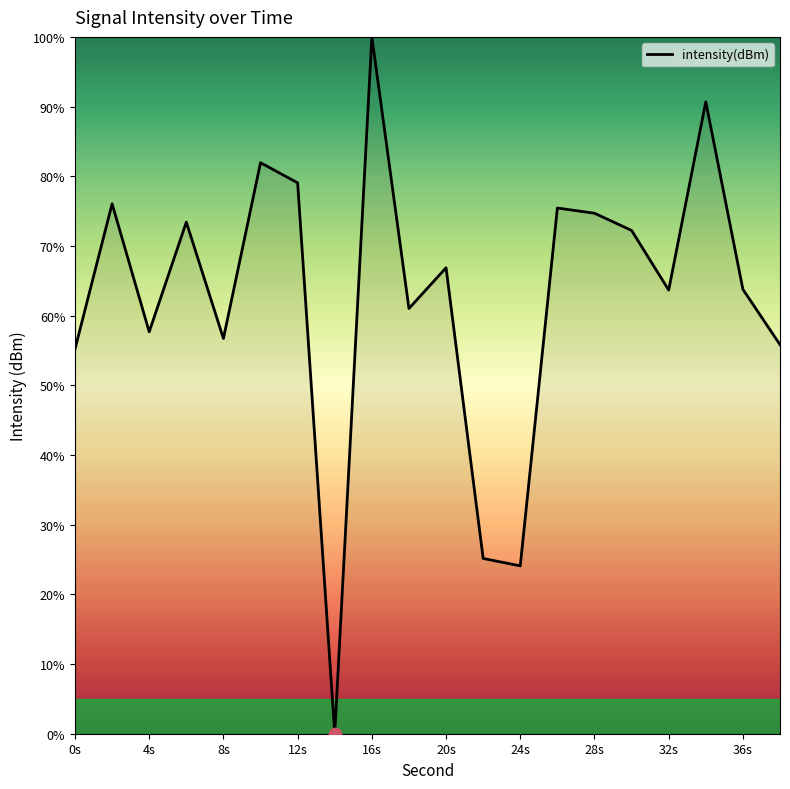

What is the difference between the maximum and minimum values?

100.0